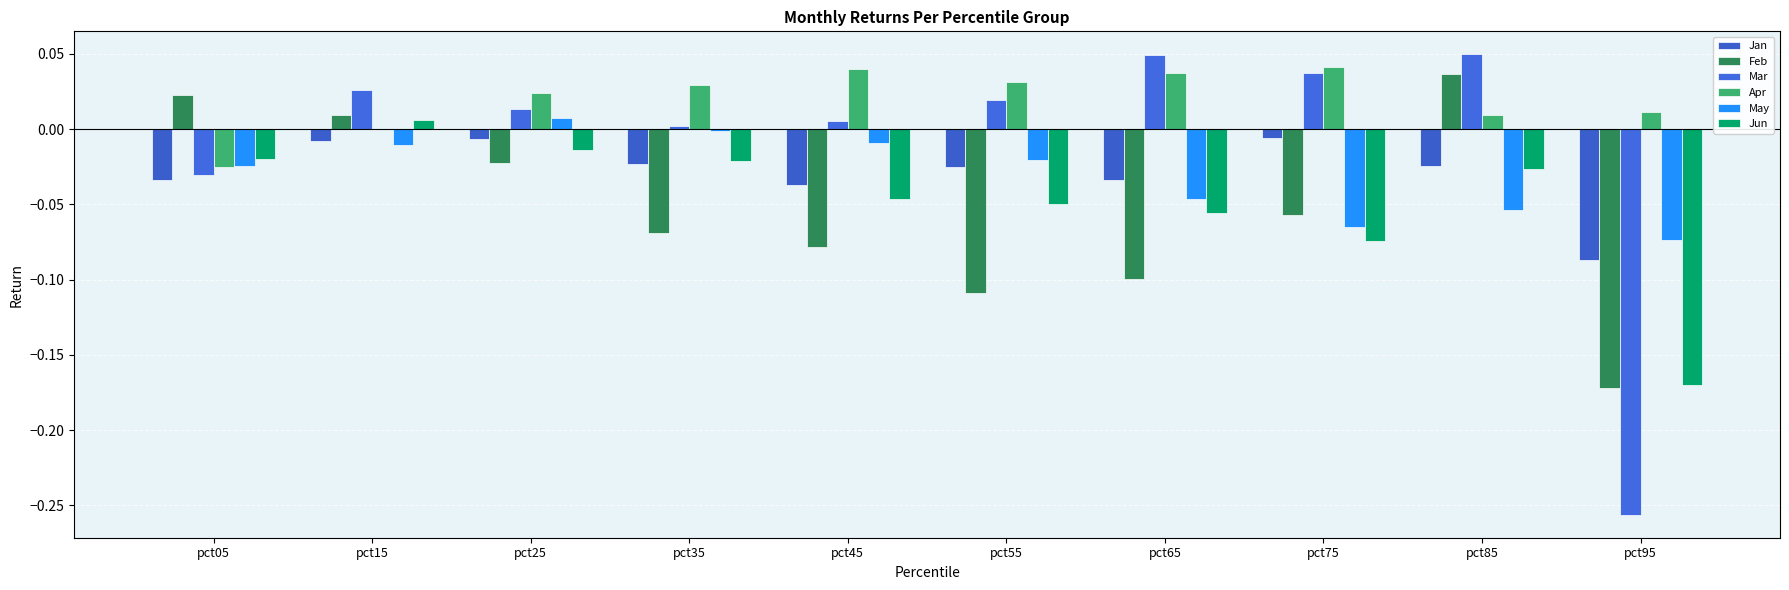

Reading left to right, what are all the values shown in this chart?

Jan: pct05=-0.0	pct15=-0.0	pct25=-0.0	pct35=-0.0	pct45=-0.0	pct55=-0.0	pct65=-0.0	pct75=-0.0	pct85=-0.0	pct95=-0.1
Feb: pct05=0.0	pct15=0.0	pct25=-0.0	pct35=-0.1	pct45=-0.1	pct55=-0.1	pct65=-0.1	pct75=-0.1	pct85=0.0	pct95=-0.2
Mar: pct05=-0.0	pct15=0.0	pct25=0.0	pct35=0.0	pct45=0.0	pct55=0.0	pct65=0.0	pct75=0.0	pct85=0.0	pct95=-0.3
Apr: pct05=-0.0	pct15=0.0	pct25=0.0	pct35=0.0	pct45=0.0	pct55=0.0	pct65=0.0	pct75=0.0	pct85=0.0	pct95=0.0
May: pct05=-0.0	pct15=-0.0	pct25=0.0	pct35=-0.0	pct45=-0.0	pct55=-0.0	pct65=-0.0	pct75=-0.1	pct85=-0.1	pct95=-0.1
Jun: pct05=-0.0	pct15=0.0	pct25=-0.0	pct35=-0.0	pct45=-0.0	pct55=-0.0	pct65=-0.1	pct75=-0.1	pct85=-0.0	pct95=-0.2